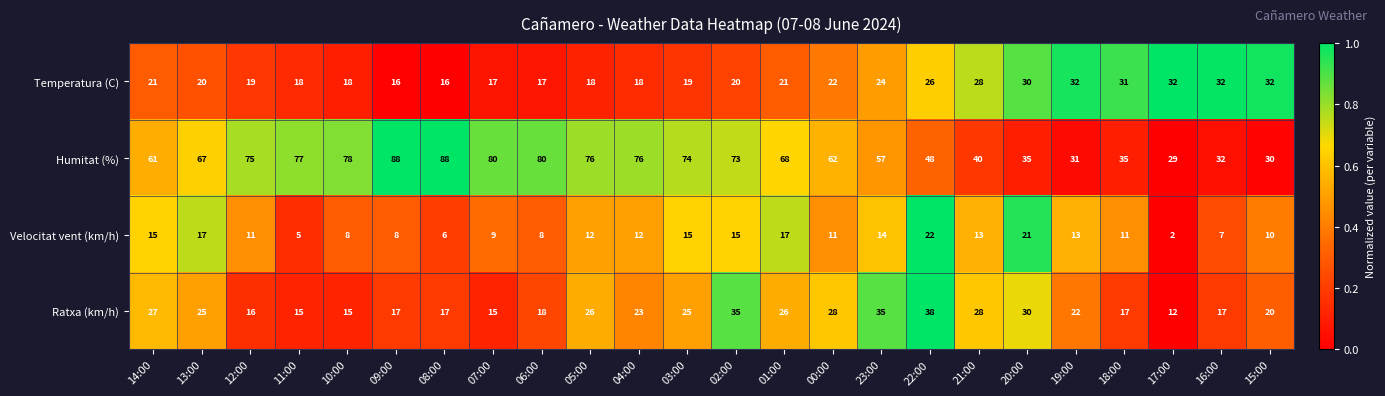

The Humitat (%) series shows 48 at 19:00. True or false?

False